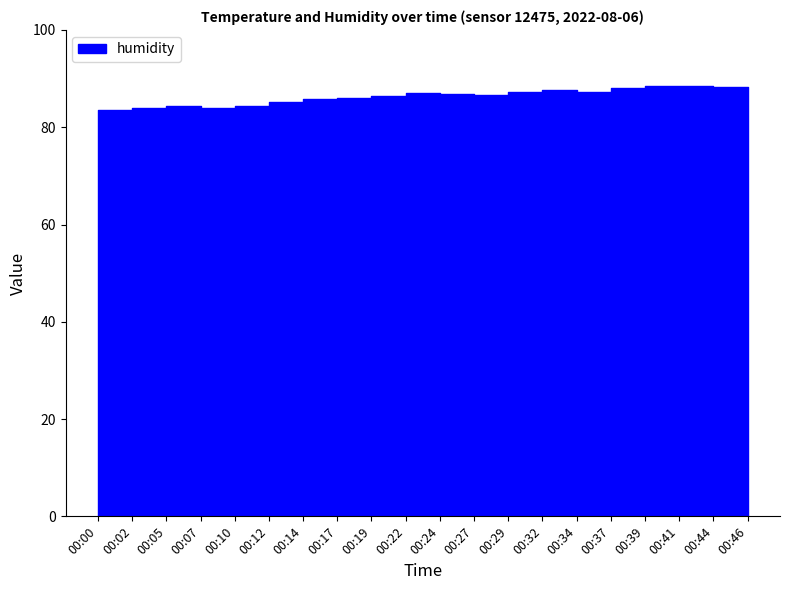

Which series has the widest spread of values?

humidity